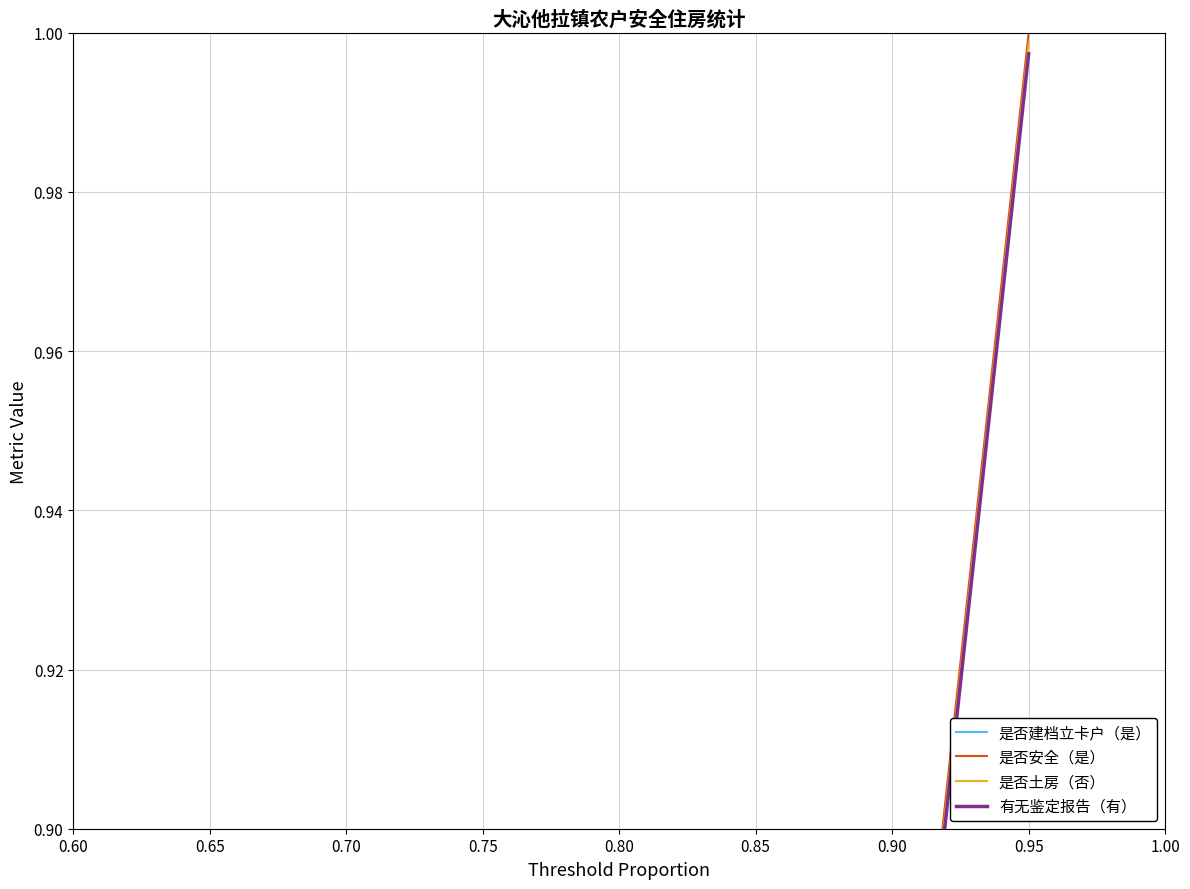

Reading left to right, transcribe all the data shown in this chart.

是否建档立卡户（是）: 0.0	0.0	0.0	0.0	0.0	0.0	0.0	0.0	0.1	0.1	0.1	0.1	0.1	0.1	0.1	0.1	0.1	0.1	0.1	0.1
是否安全（是）: 0.1	0.1	0.1	0.2	0.2	0.3	0.3	0.4	0.5	0.5	0.6	0.6	0.7	0.7	0.8	0.8	0.8	0.9	0.9	1.0
是否土房（否）: 0.1	0.1	0.1	0.2	0.2	0.3	0.3	0.4	0.4	0.5	0.5	0.6	0.6	0.7	0.7	0.8	0.8	0.9	0.9	1.0
有无鉴定报告（有）: 0.0	0.1	0.1	0.2	0.2	0.3	0.3	0.4	0.4	0.5	0.5	0.6	0.6	0.7	0.7	0.8	0.8	0.9	0.9	1.0